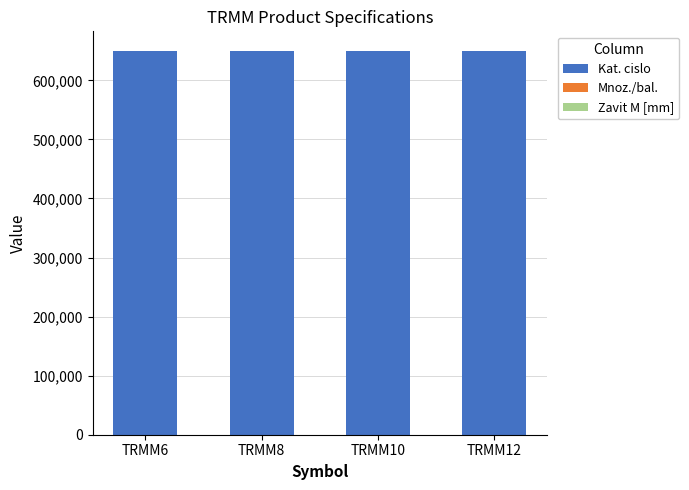

What is the maximum value for Kat. cislo?

650409